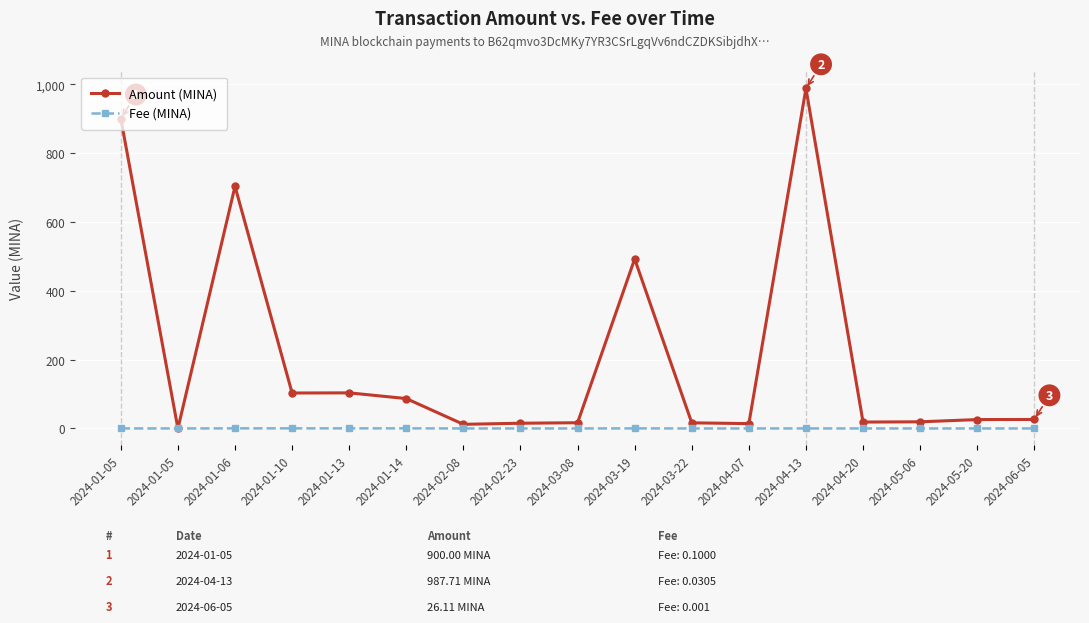

Is the value of Amount (MINA) at 2024-01-13 greater than the value of Fee (MINA) at 2024-01-14?

Yes